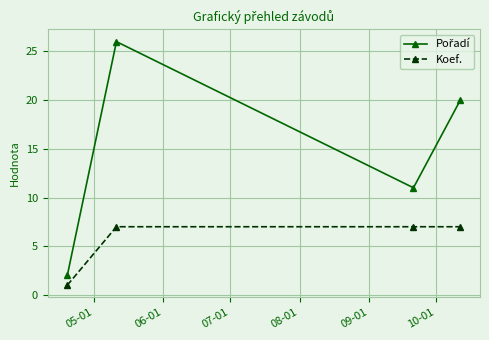

What is the difference between the maximum and minimum values in the Koef. series?

6